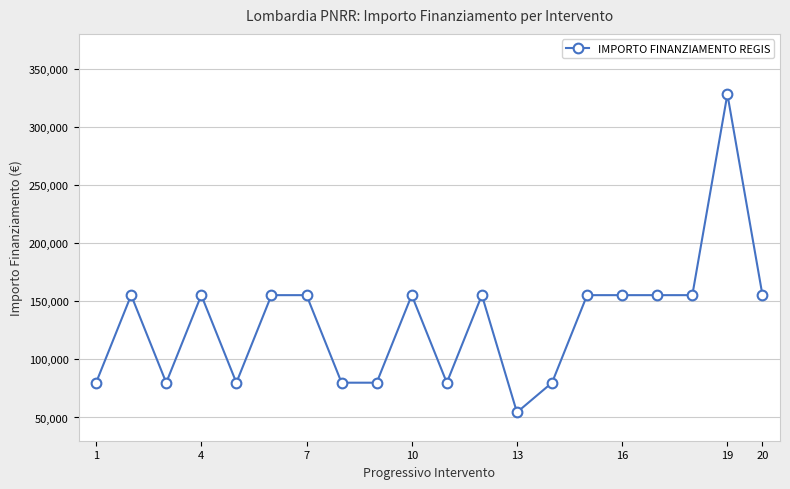

What is the sum of all values?

2649600